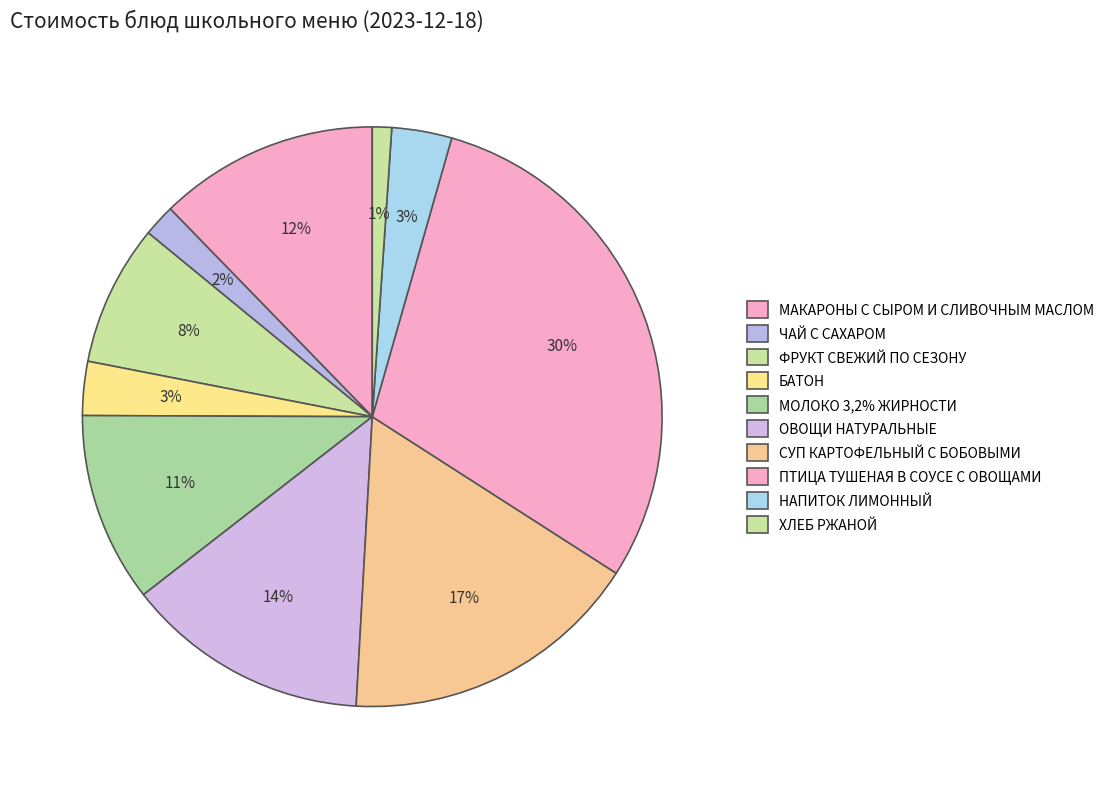

Count the number of slices in the pie.

10